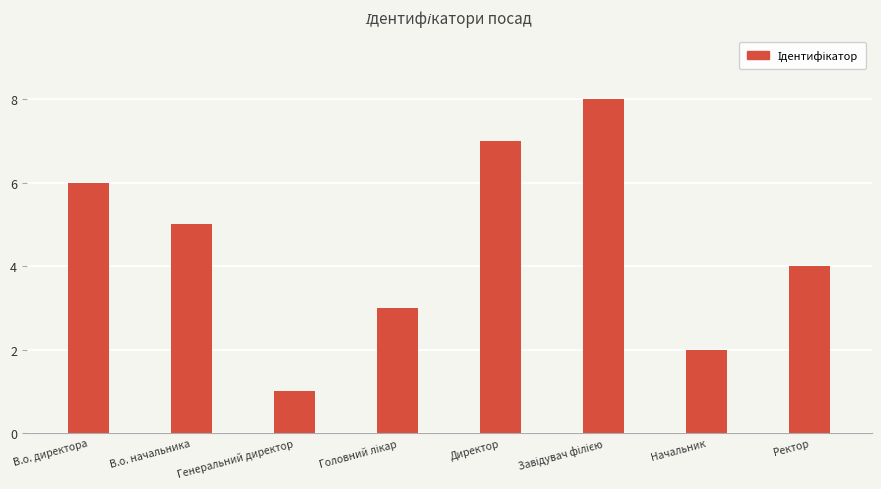

What position from the left is Генеральний директор?

3